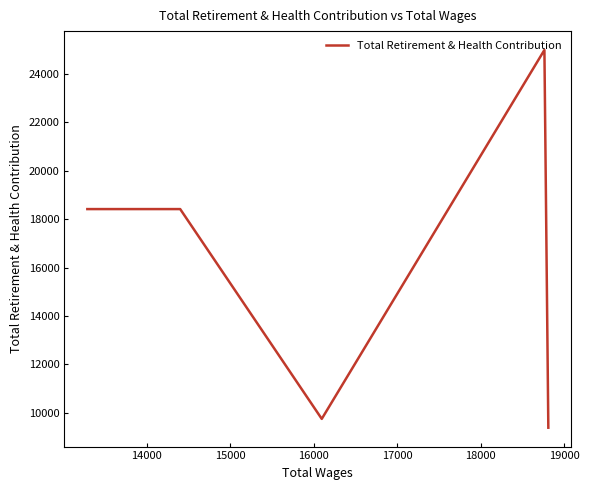

True or false: there are more than 0 points higher than both neighbors.

True